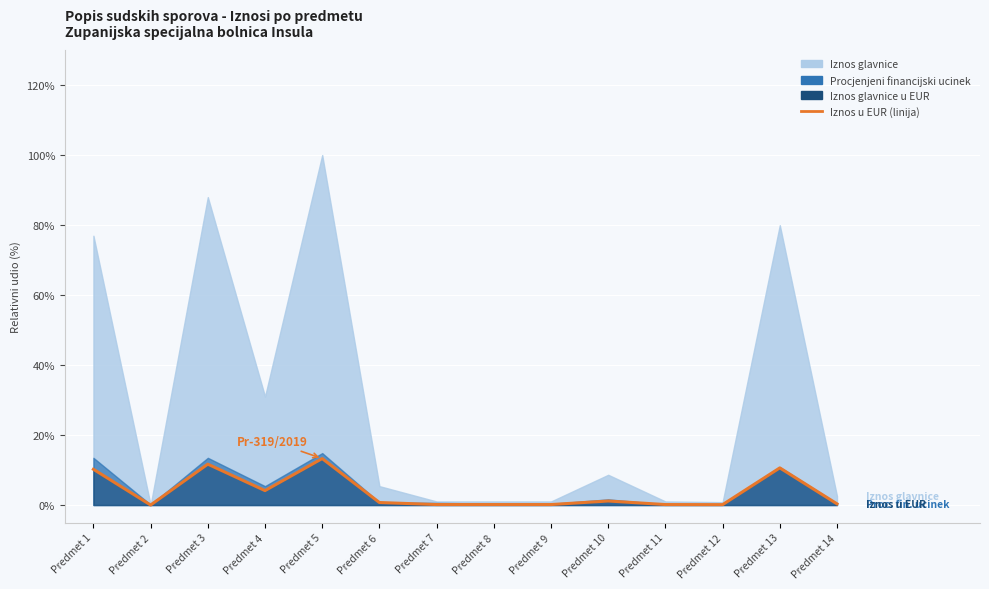

Which category has the highest value across all series?

Predmet 5